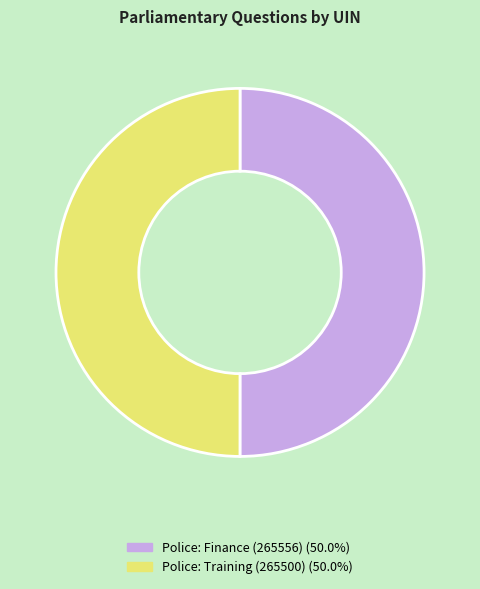

Approximately how many times larger is the value at Police: Training (265500) compared to Police: Finance (265556)?

1.0